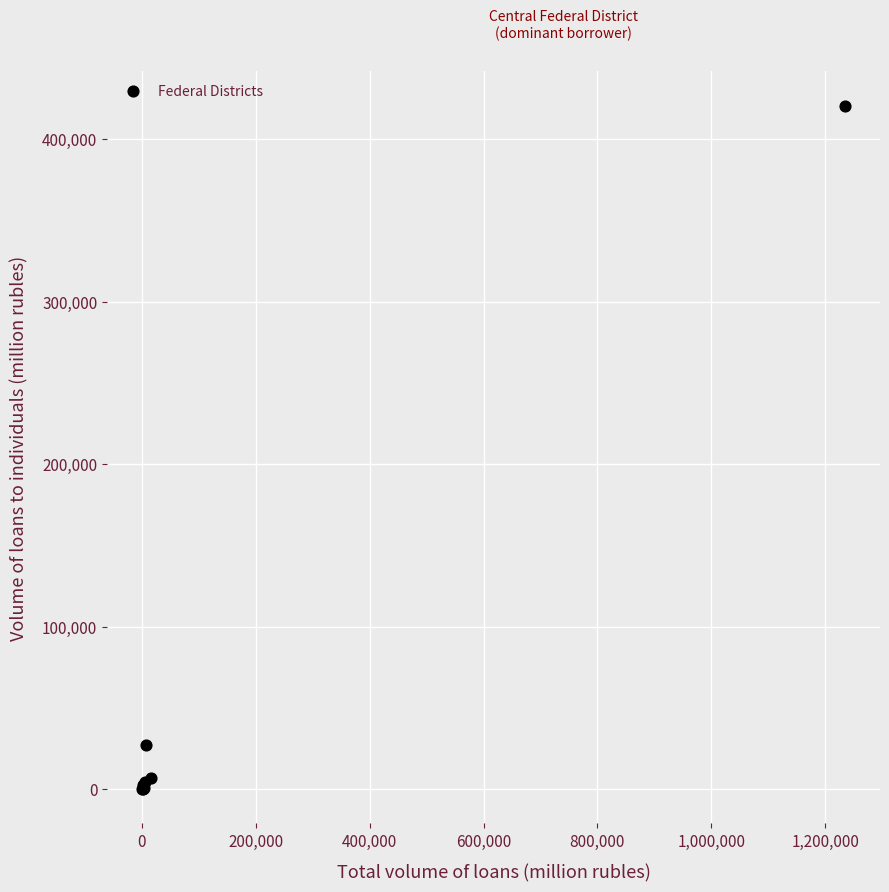

What Y value in the scatter plot is closest to 210347?

26993